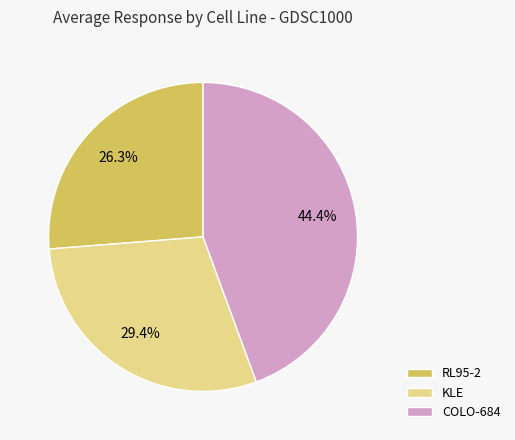

To the nearest percent, what portion does KLE represent?

29%